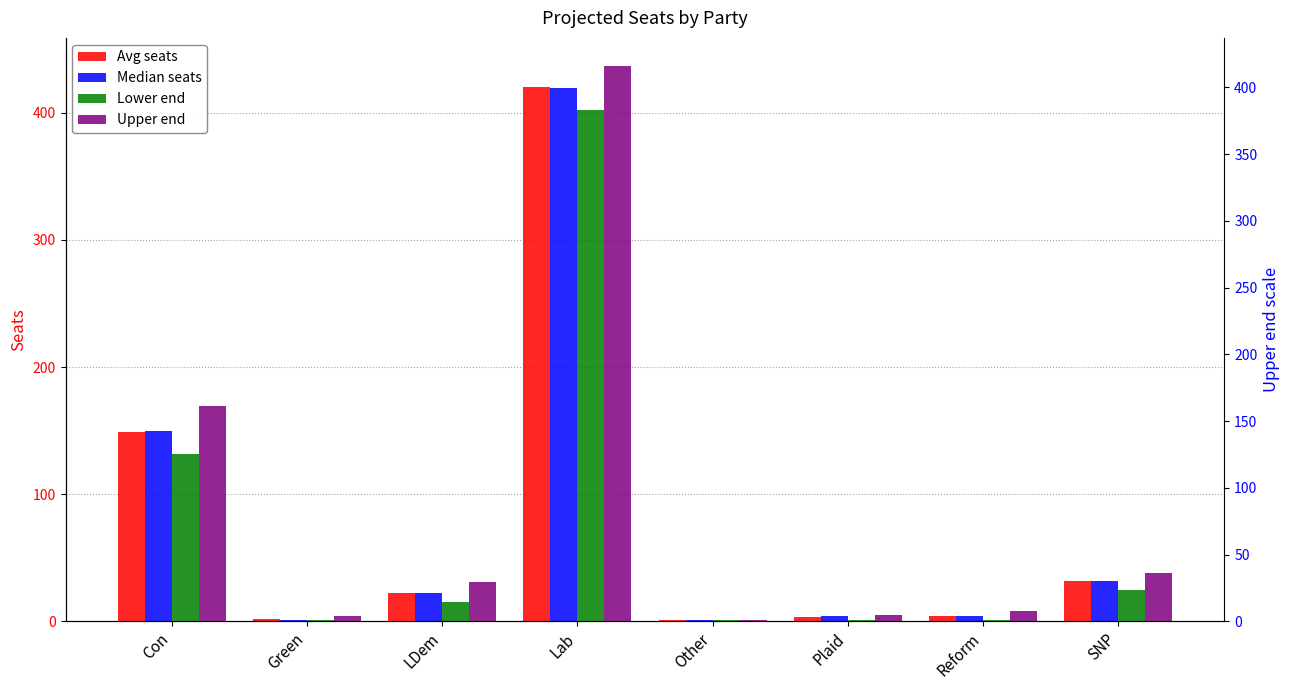

Which label corresponds to the smallest value in the chart?

Other